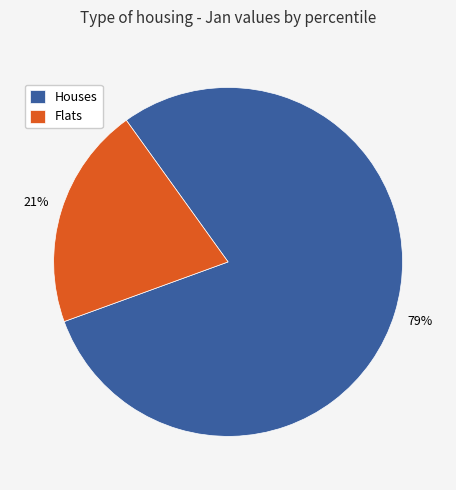

To the nearest percent, what is the combined percentage of Flats and Houses?

100%